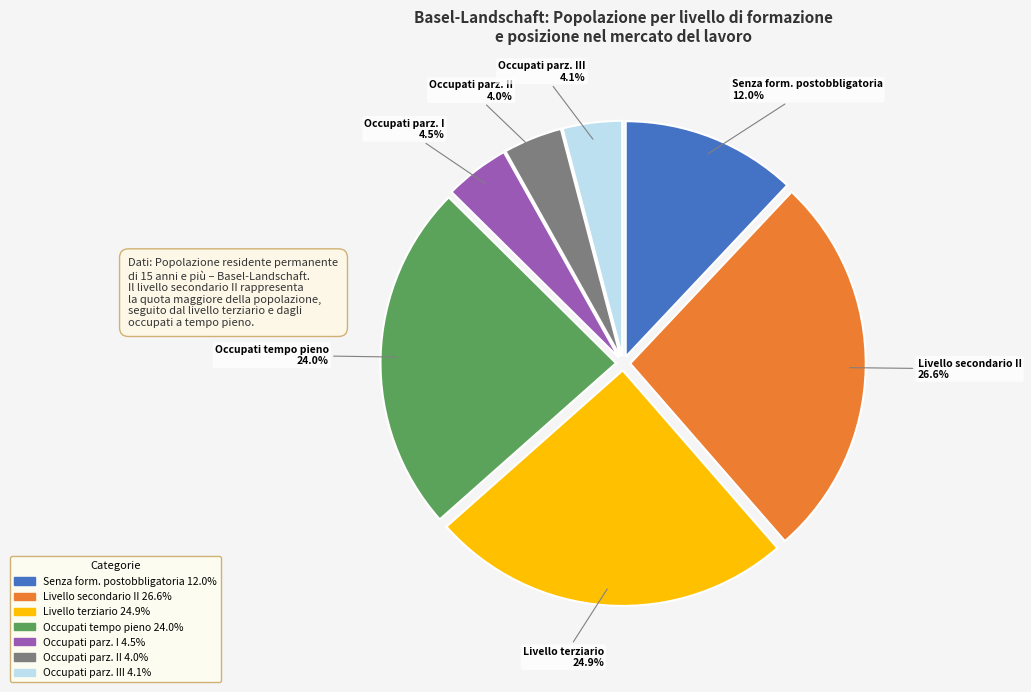

Does any single category account for the majority?

No